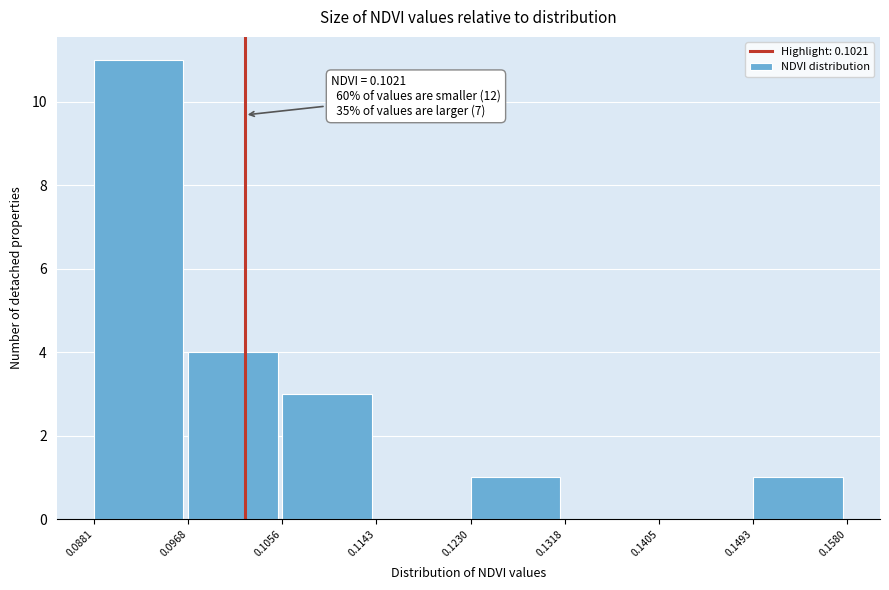

Which range on the x-axis has the tallest bar?

0.0881 to 0.0968